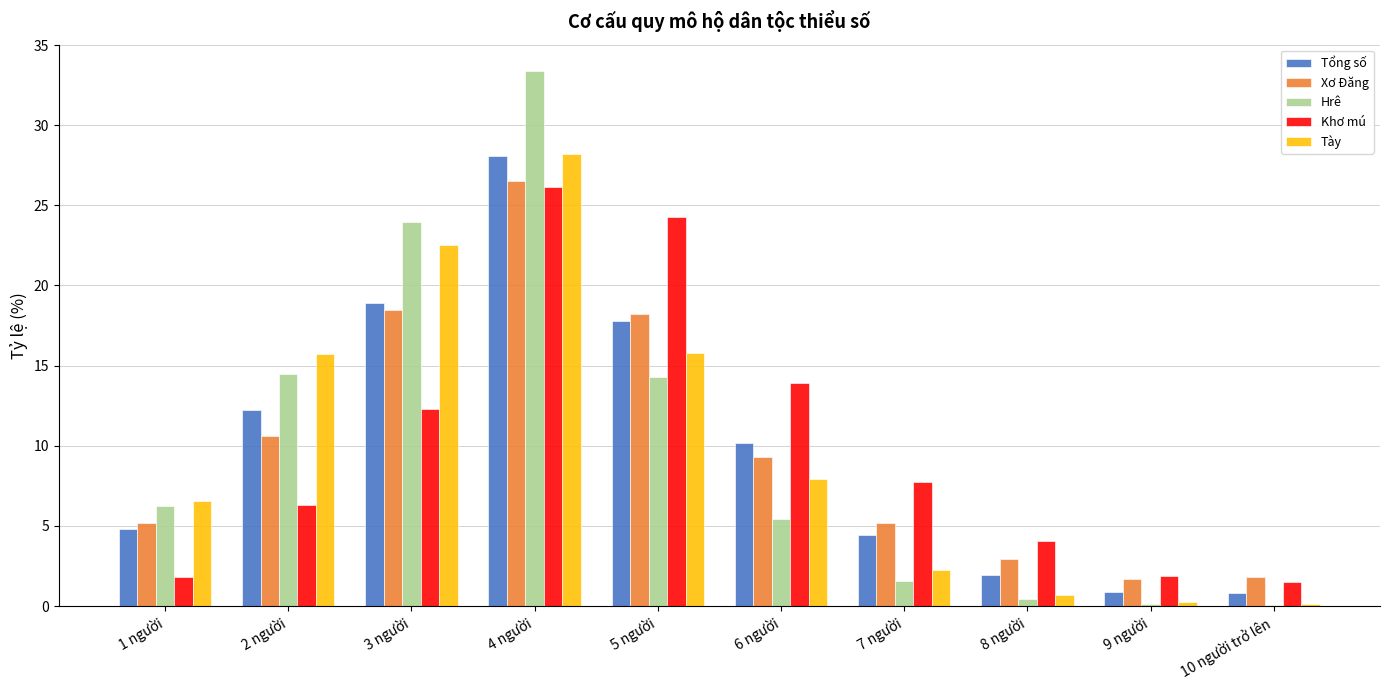

Where does the Khơ mú series first go above 7?

3 người